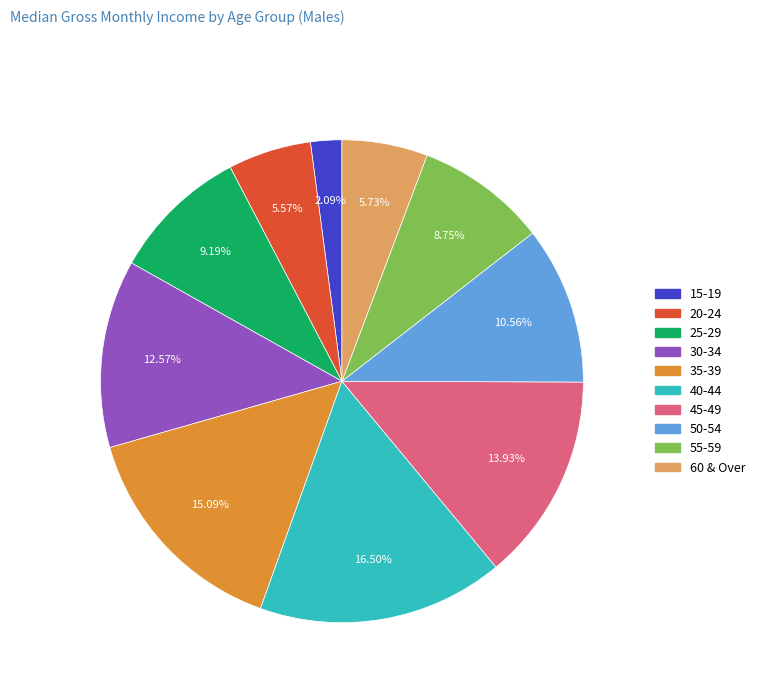

How many segments does this pie chart have?

10